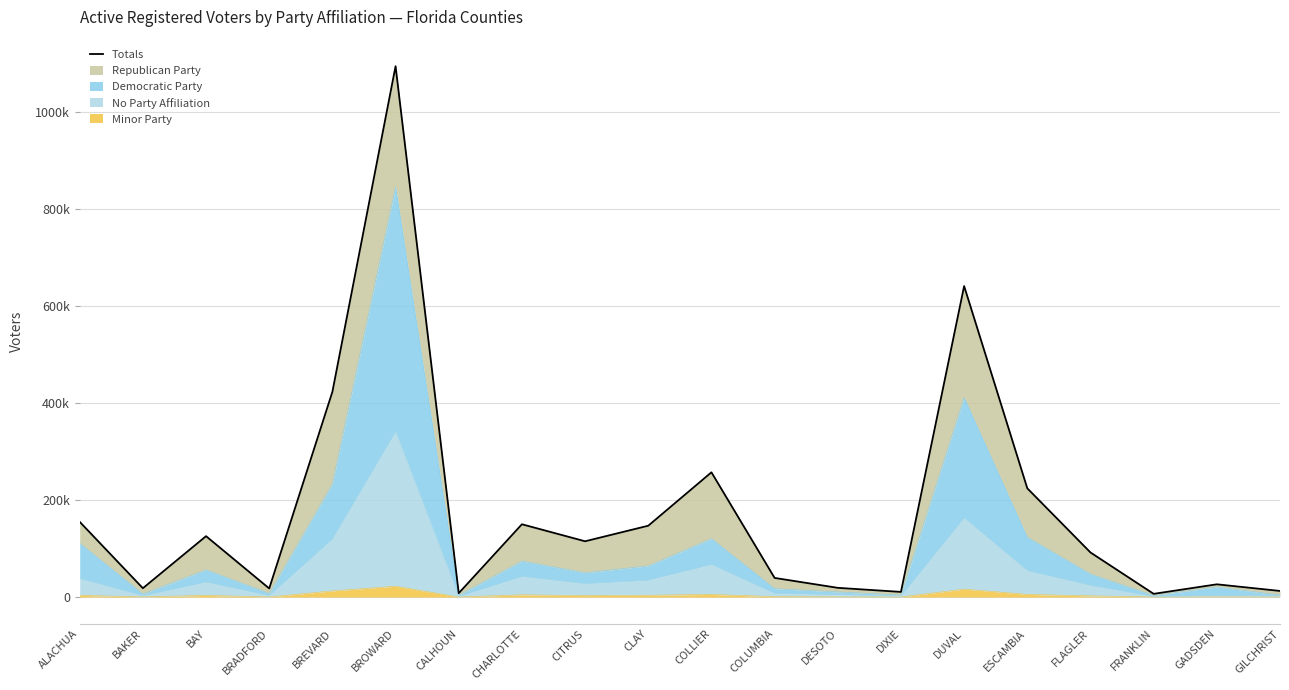

Read the value at ALACHUA, to the nearest 100.

155100